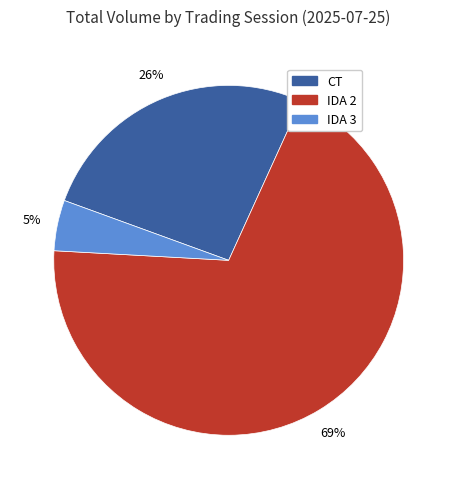

Rank the categories by value from lowest to highest.

IDA 3, CT, IDA 2